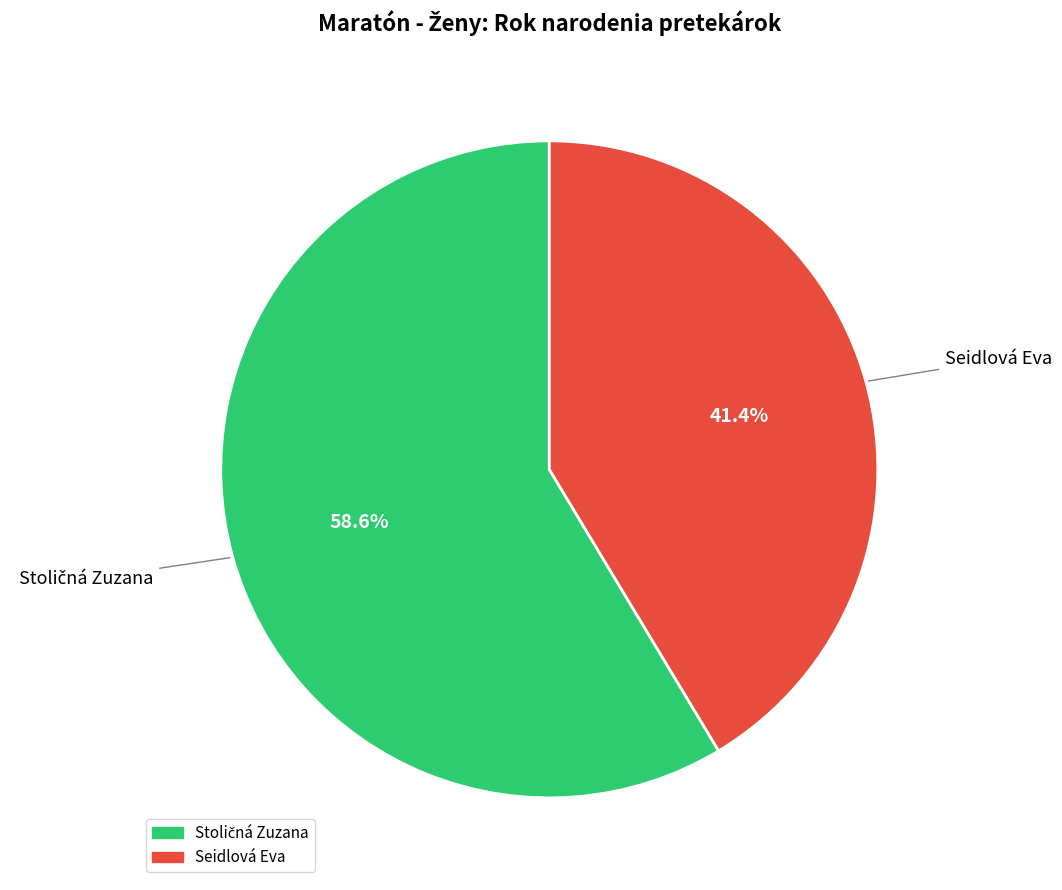

To the nearest percent, what is the average slice percentage?

50%